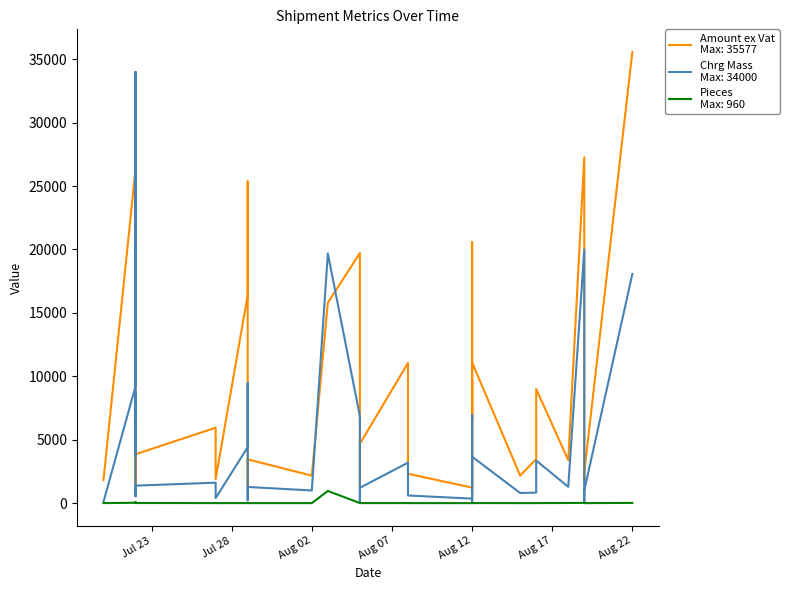

At which category does Chrg Mass reach its first local peak?

2